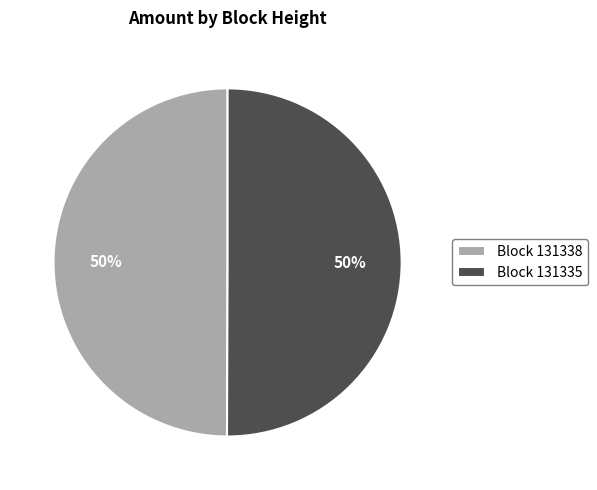

What percentage is the Block 131335 slice, to the nearest percent?

50%